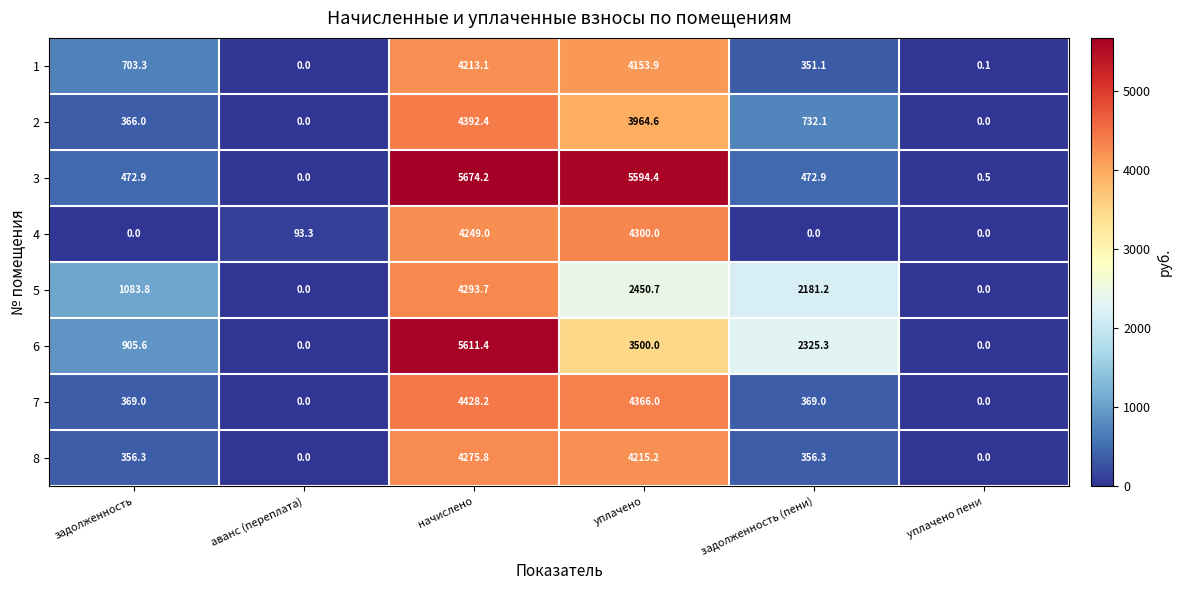

What is the total value across all series at уплачено пени?

0.6